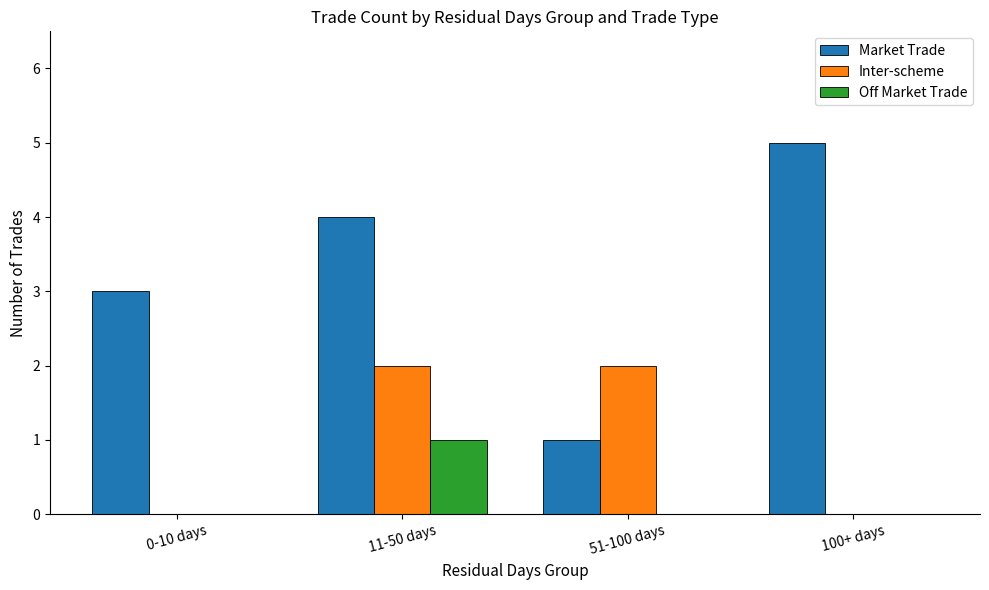

What is the maximum value shown in the chart?

5